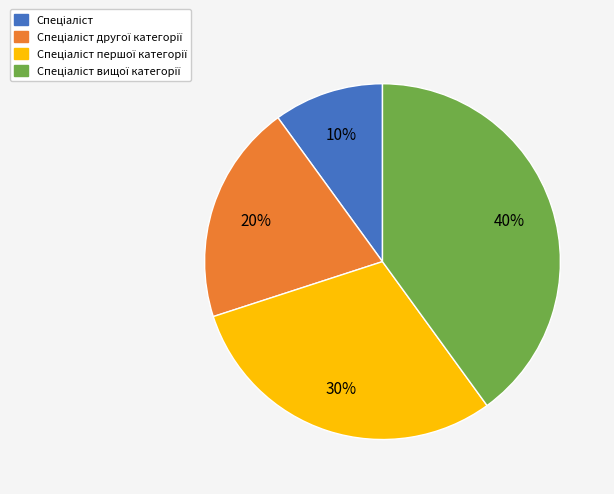

Is there a majority slice in this chart?

No